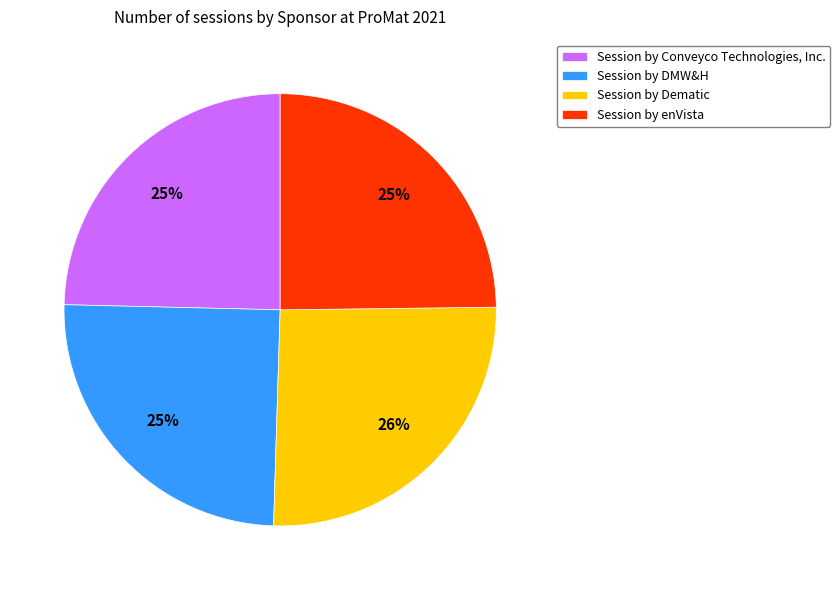

To the nearest percent, what portion does Session by DMW&H represent?

25%